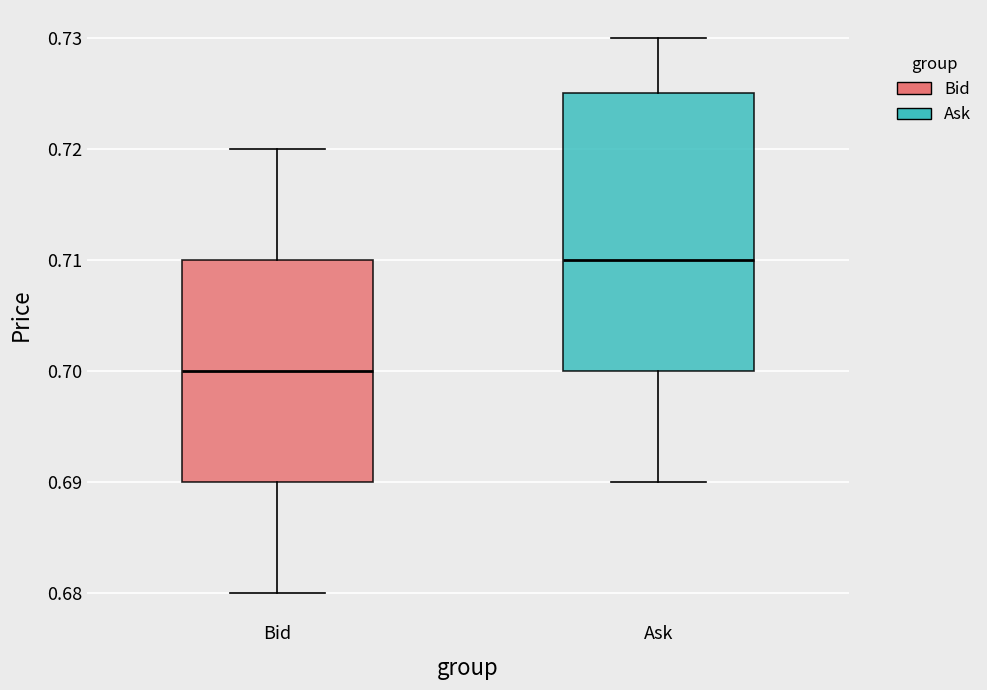

Which box has the highest median line?

Ask